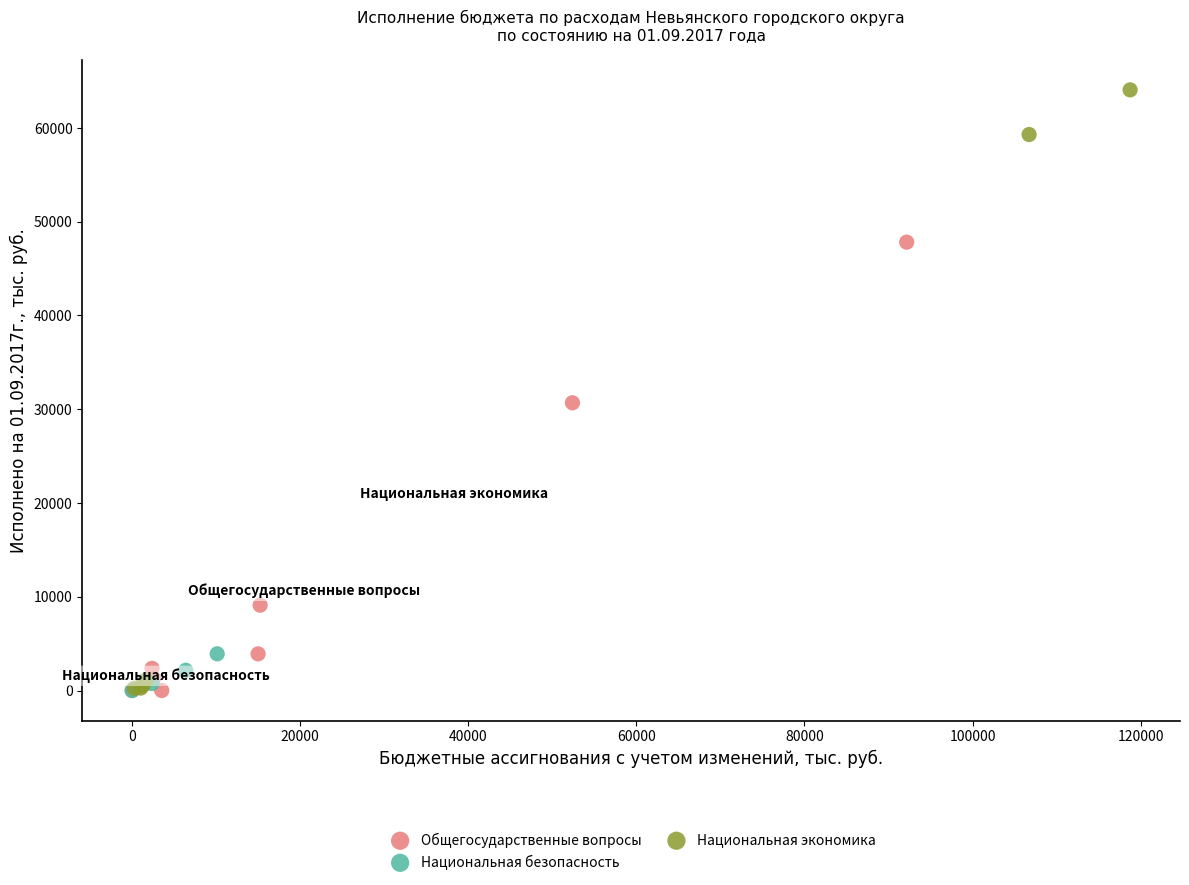

Which series has the widest spread of Y values?

Национальная экономика